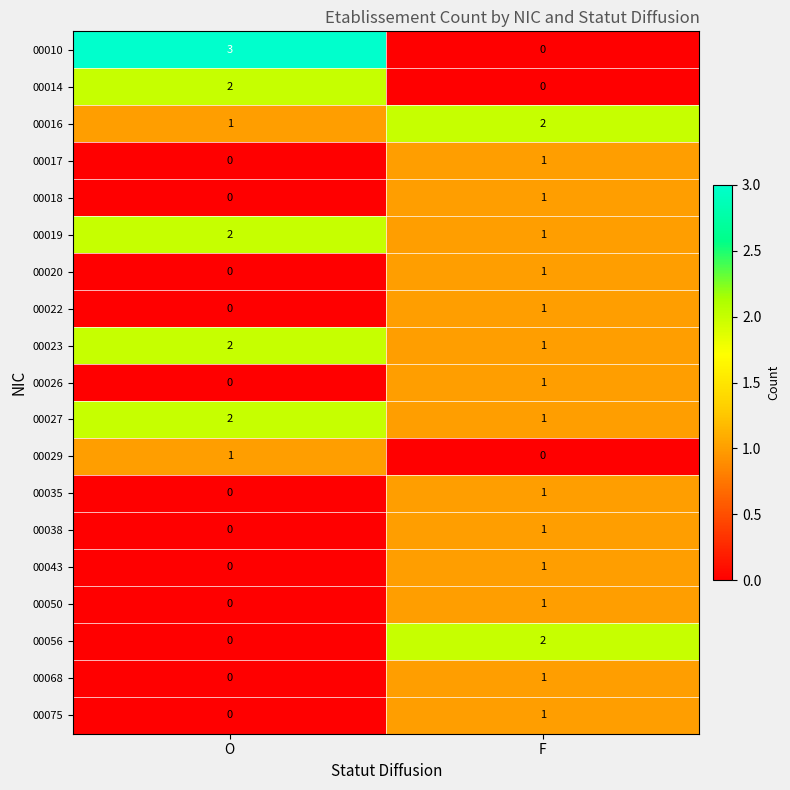

The 00016 series shows 2 at F. True or false?

True